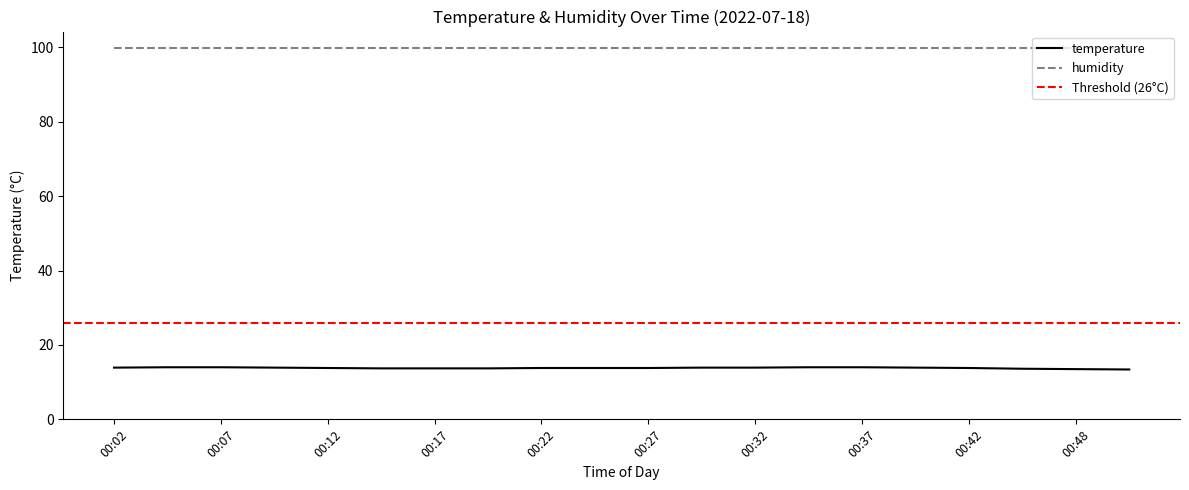

True or false: the data shows 21.7 at 00:09.

False